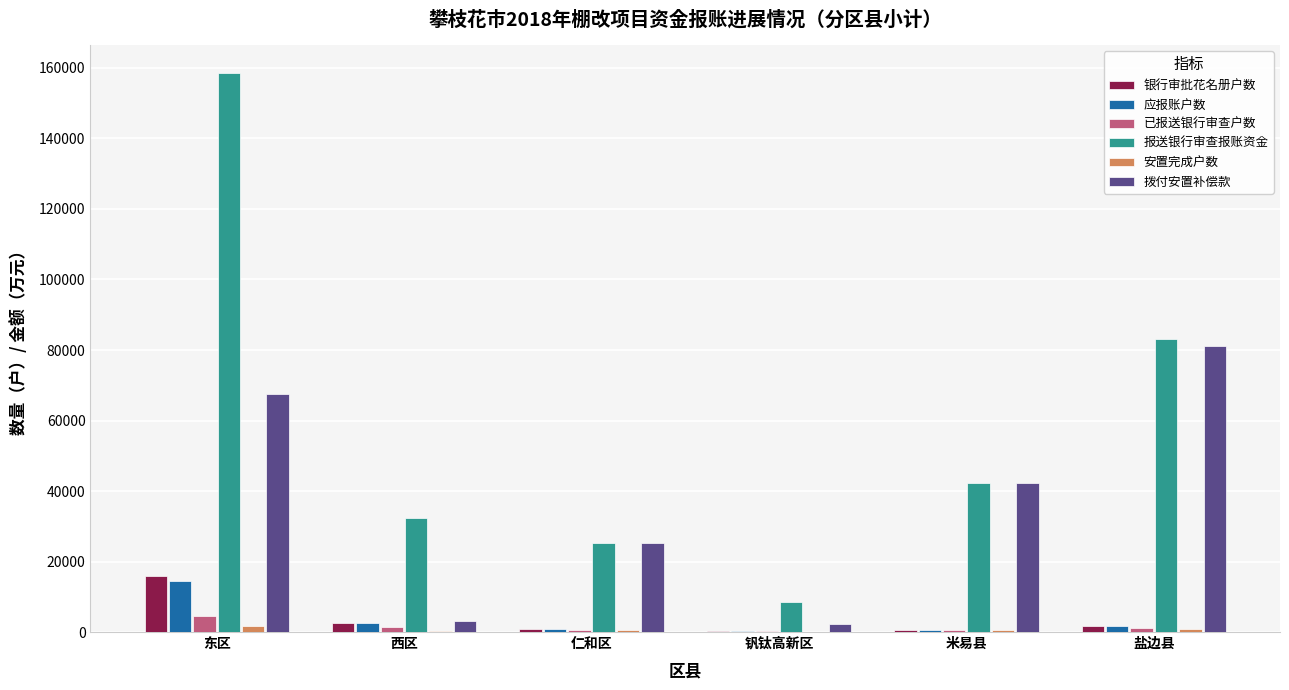

At which label does 银行审批花名册户数 first exceed 1654?

东区